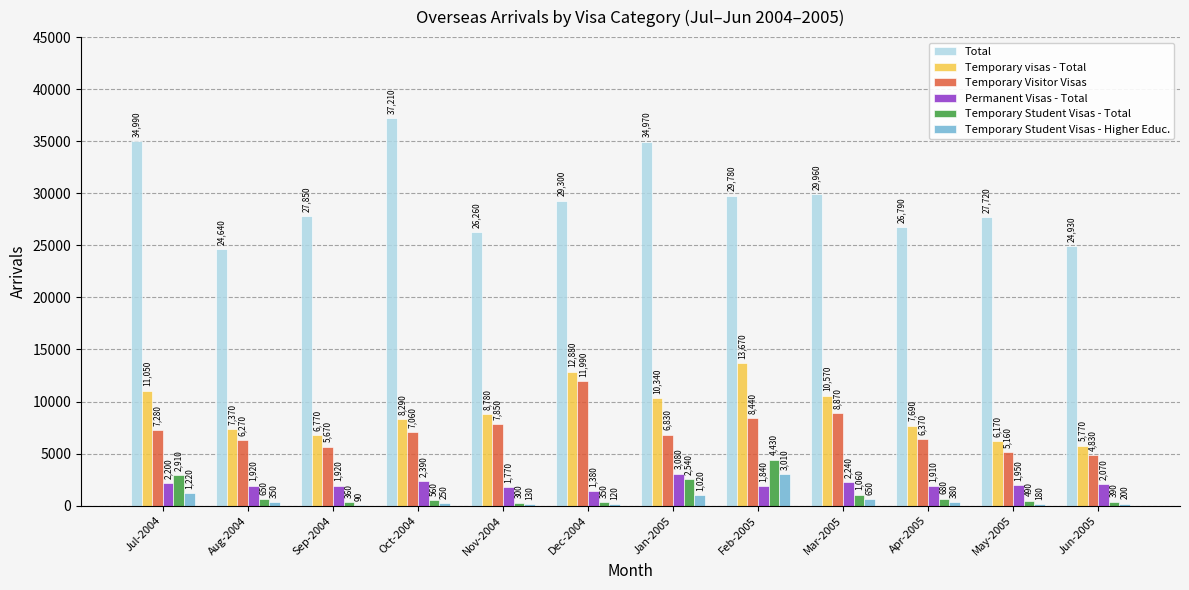

Read the Temporary Student Visas - Higher Educ. value at Apr-2005, to the nearest 100.

400